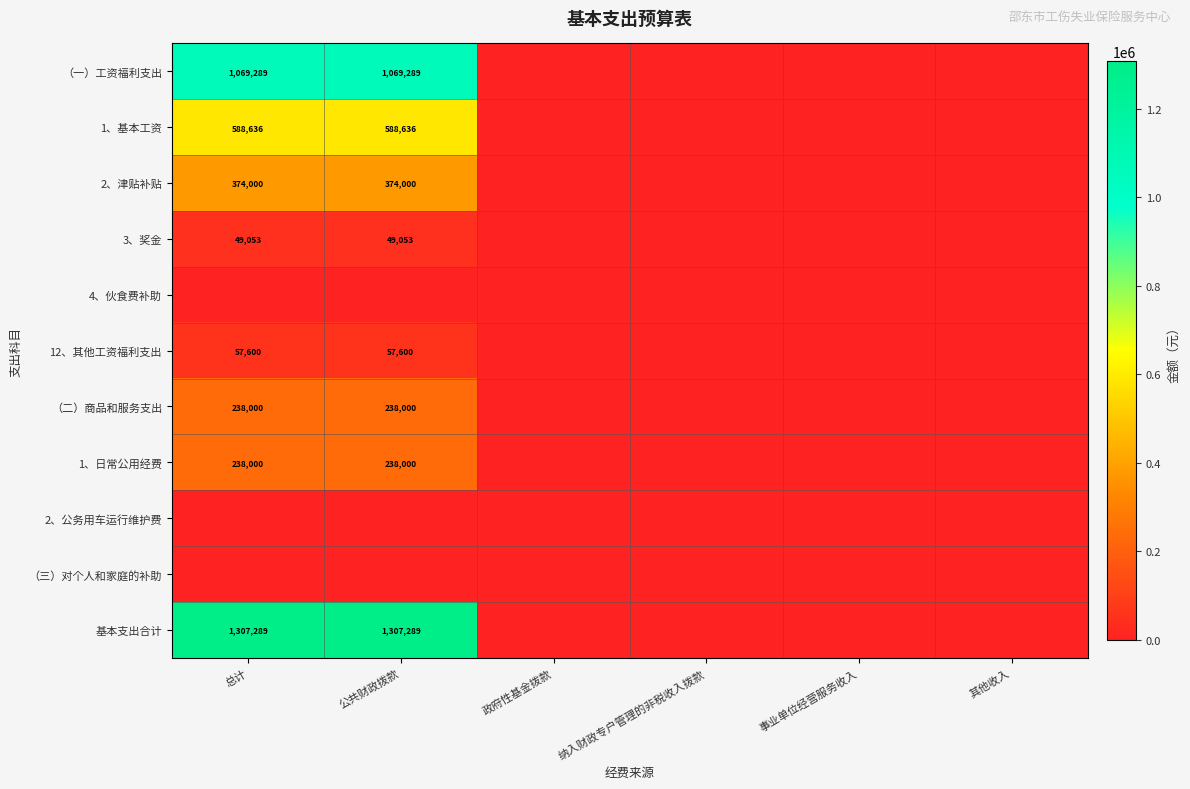

The value of （二）商品和服务支出 at 总计 is 321807. True or false?

False